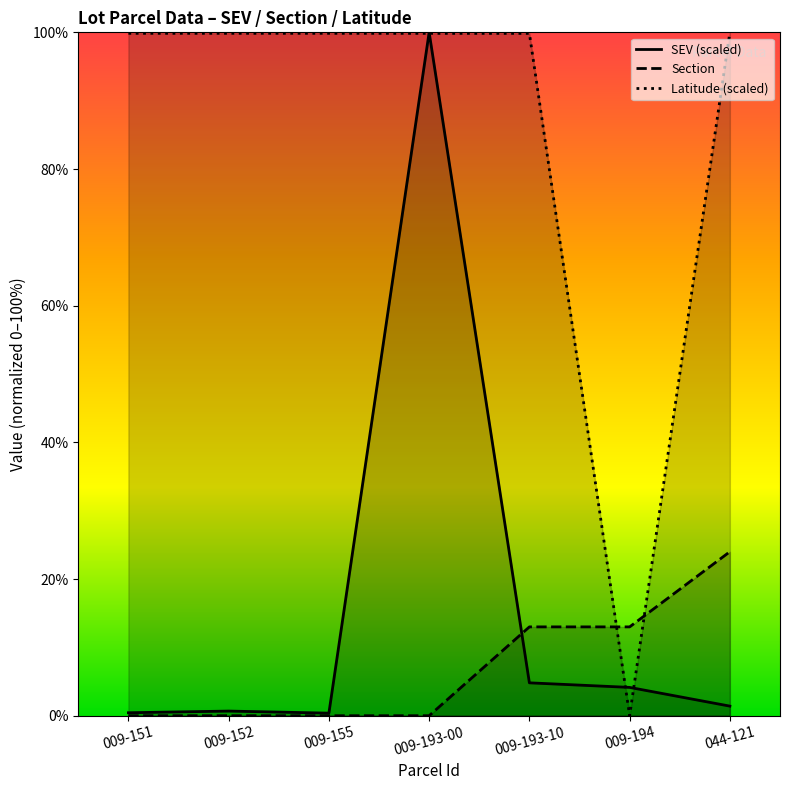

Which series ends up on top after the final intersection of SEV (scaled) and Section?

Section